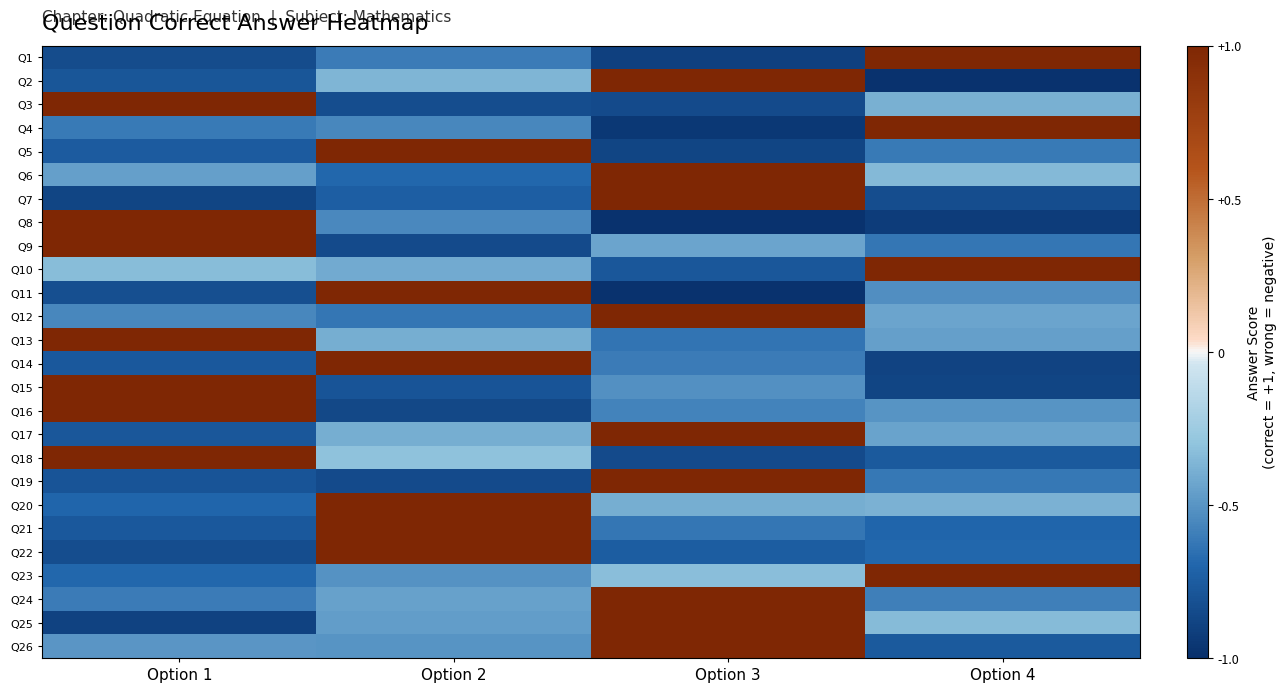

At which category does the chart reach its minimum across all series?

Option 4